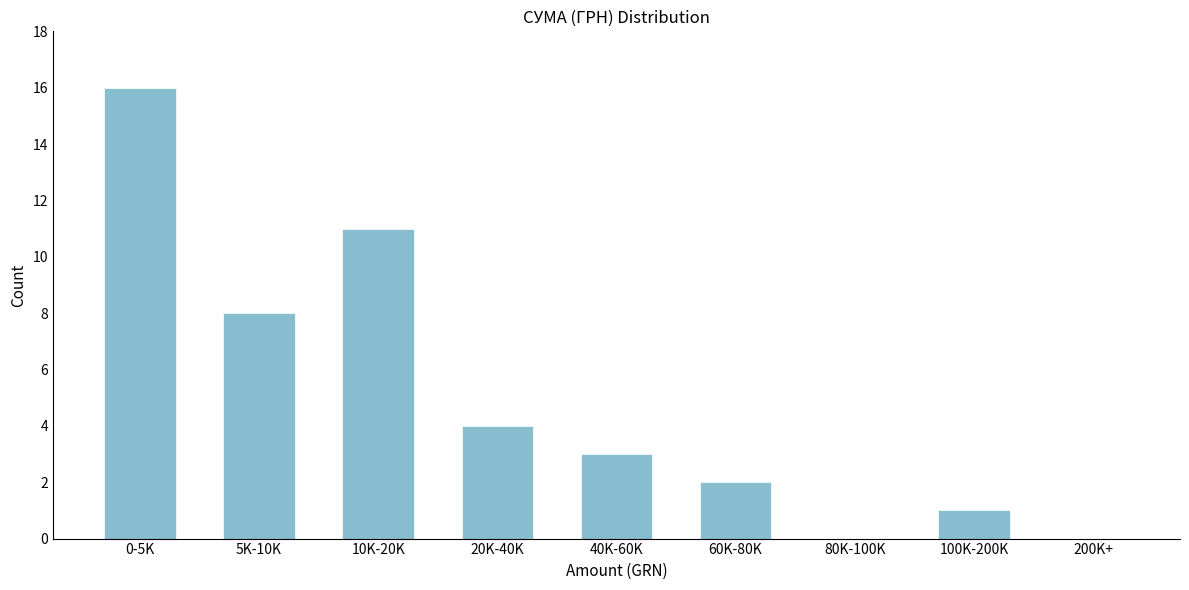

Reading left to right, what are all the values shown in this chart?

0-5K=16	5K-10K=8	10K-20K=11	20K-40K=4	40K-60K=3	60K-80K=2	80K-100K=0	100K-200K=1	200K+=0